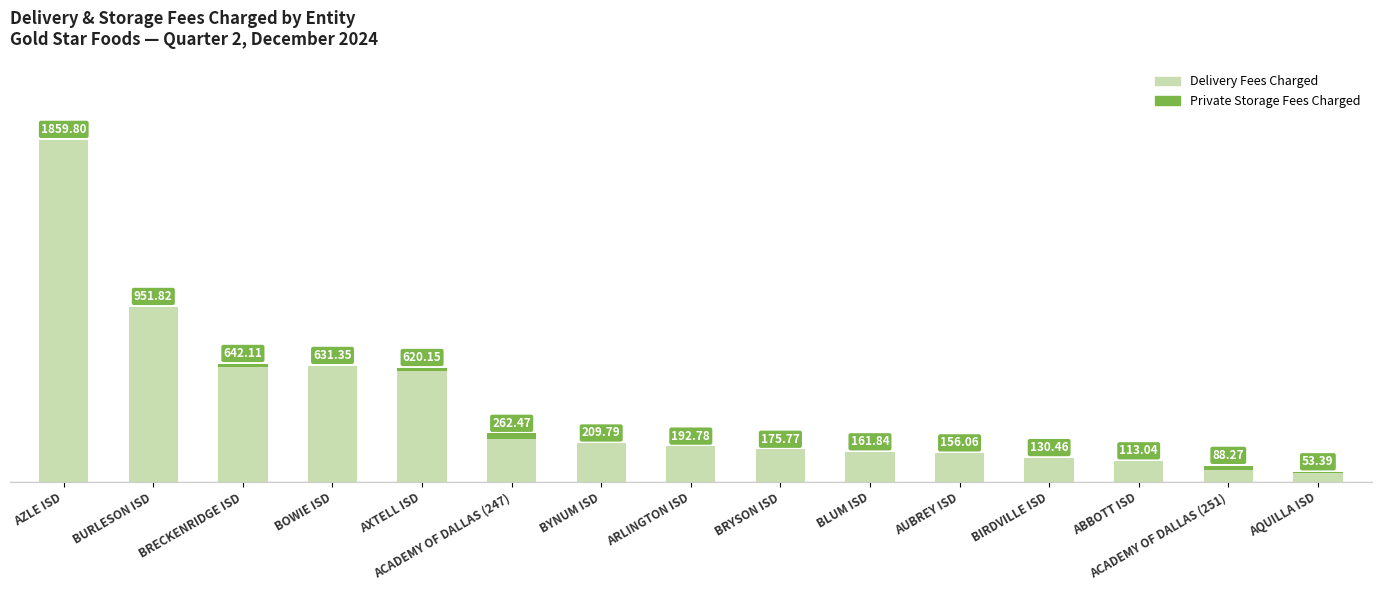

At which label does Delivery Fees Charged reach its peak?

AZLE ISD